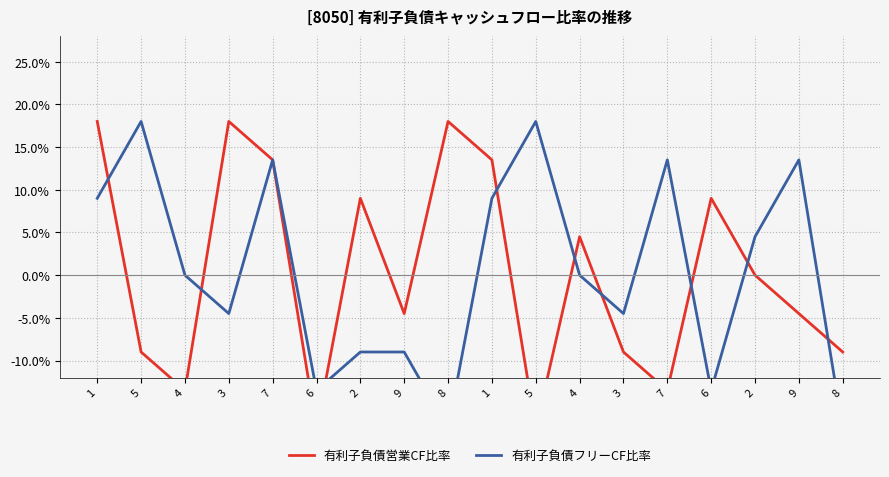

At which category does 有利子負債営業CF比率 reach its first local valley?

4